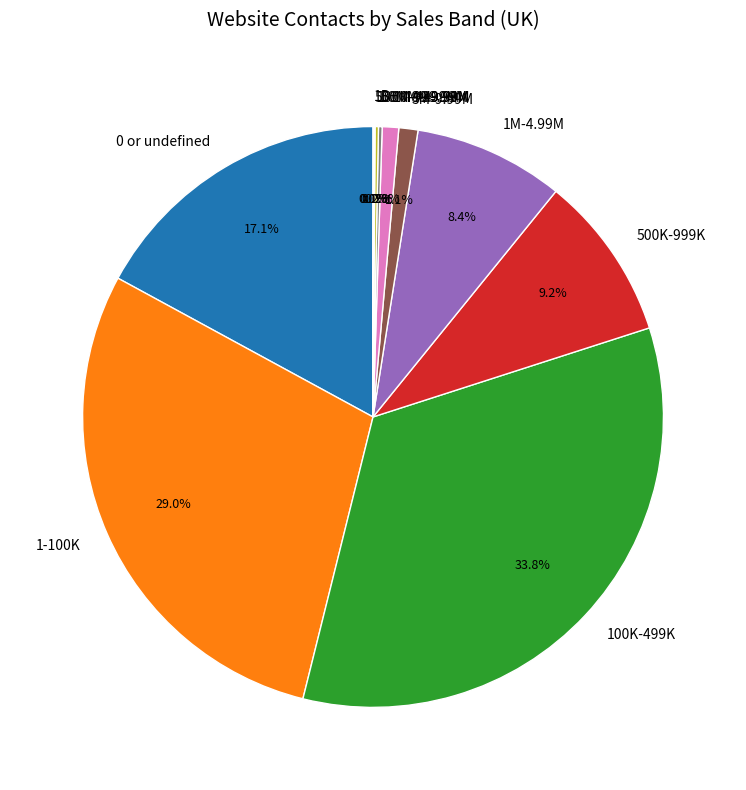

What percentage is the 100K-499K slice, to the nearest percent?

34%